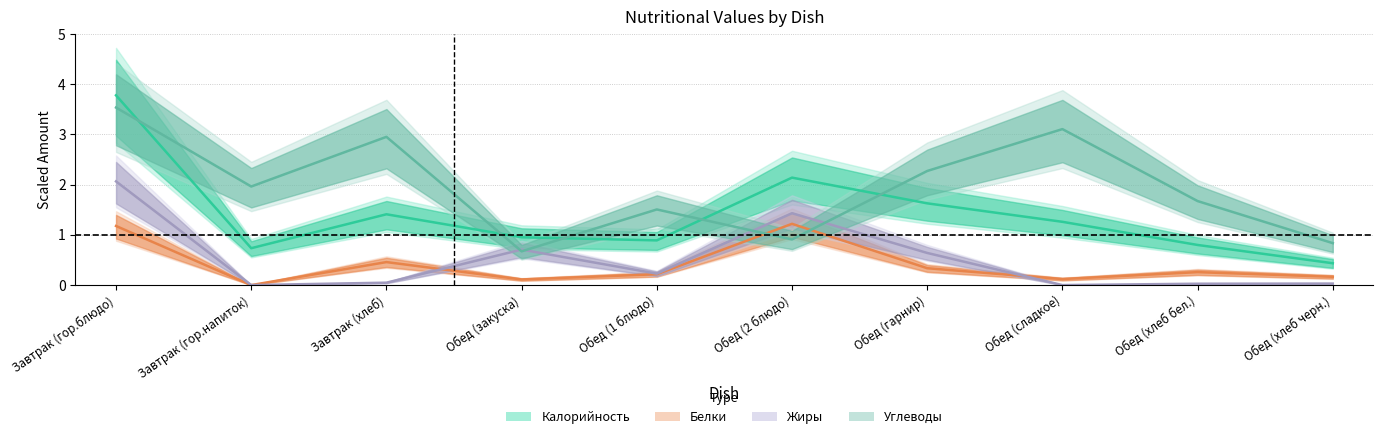

Rank the series at Обед (сладкое) from highest to lowest value.

Углеводы, Калорийность, Белки, Жиры